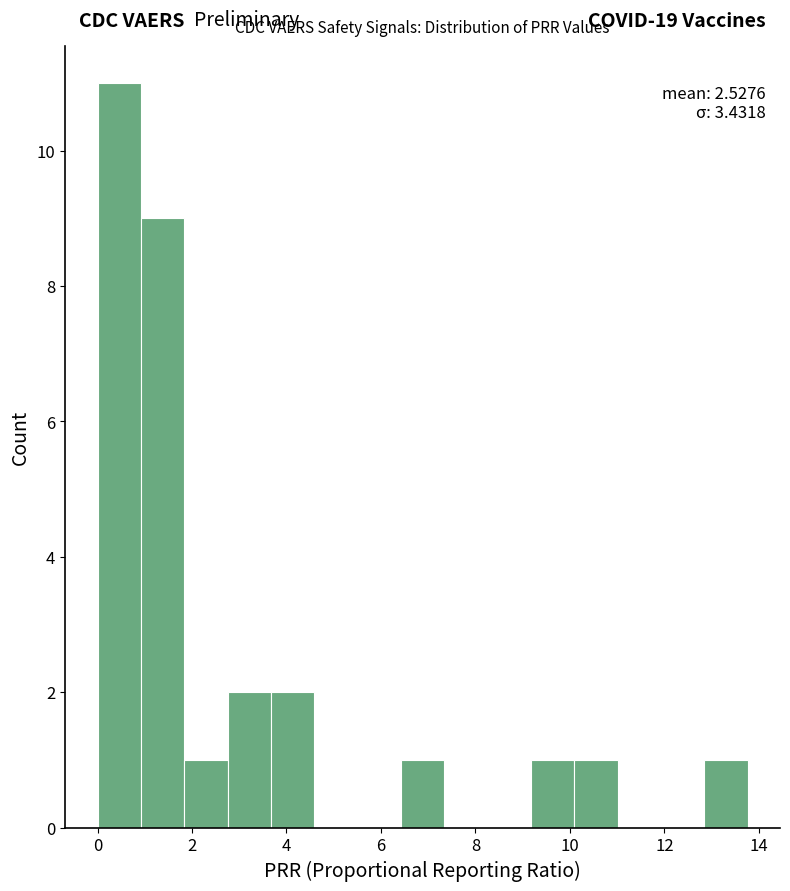

Over which range of the x-axis is the bar tallest?

0.0 to 1.0